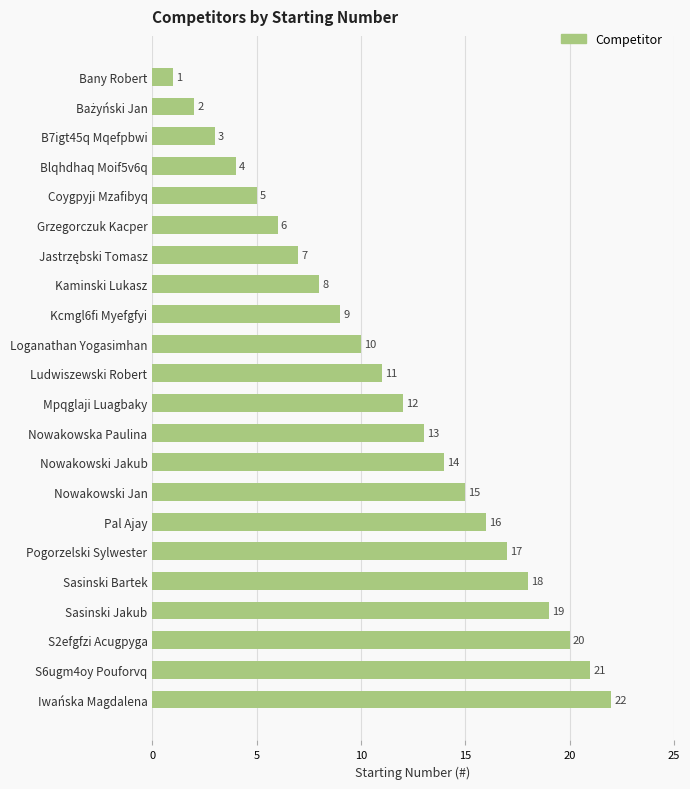

Between Sasinski Bartek and S2efgfzi Acugpyga, which is larger?

S2efgfzi Acugpyga